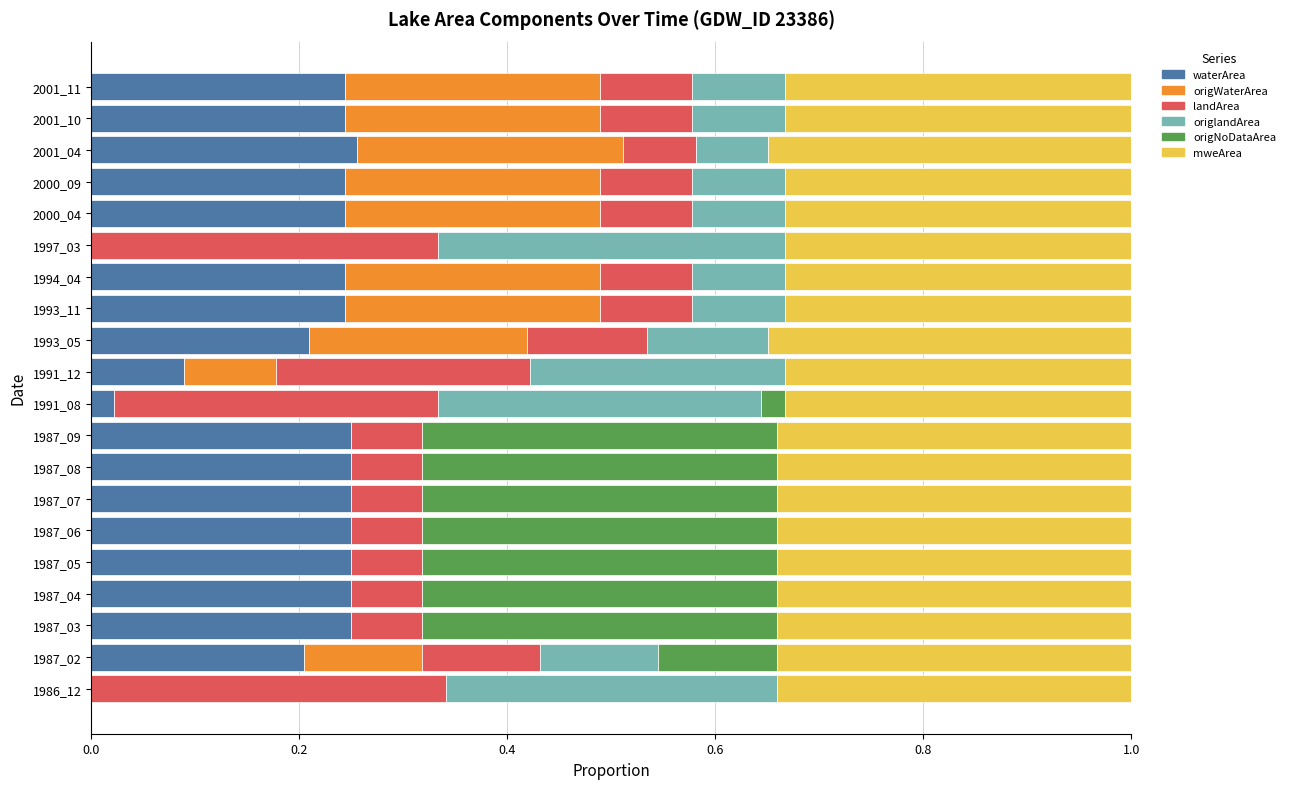

What is the total value across all series at 1993_11?

1.0